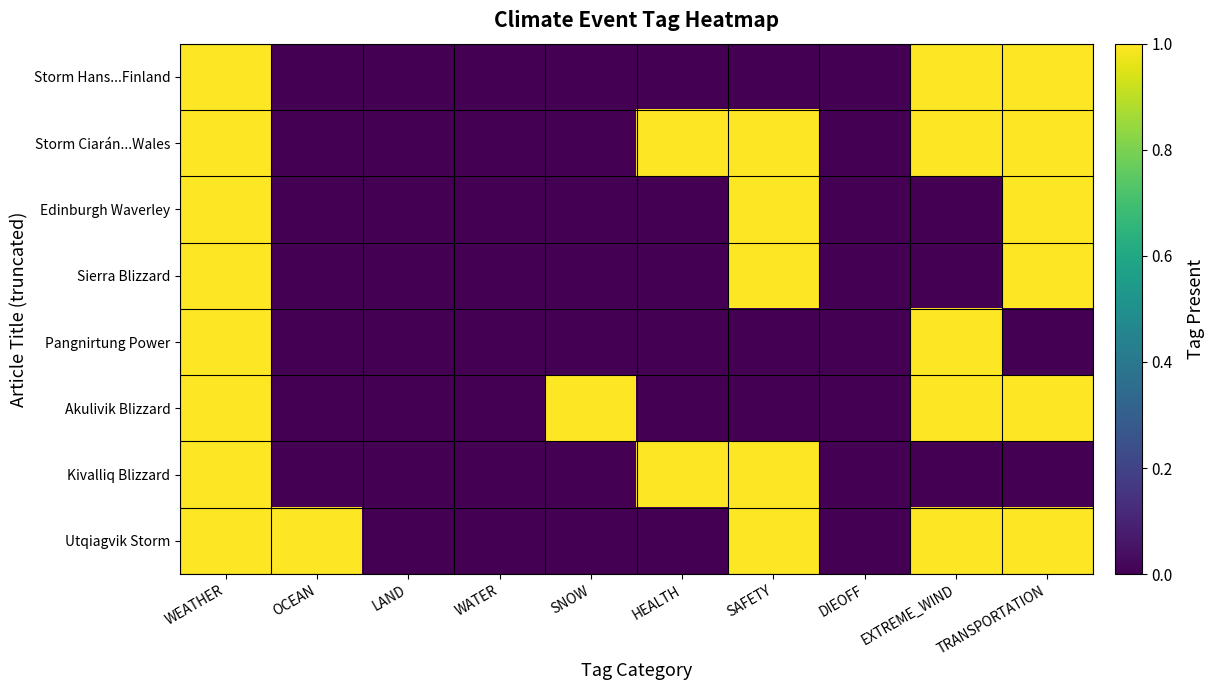

Which series has the largest total across all categories?

Storm Ciarán...Wales